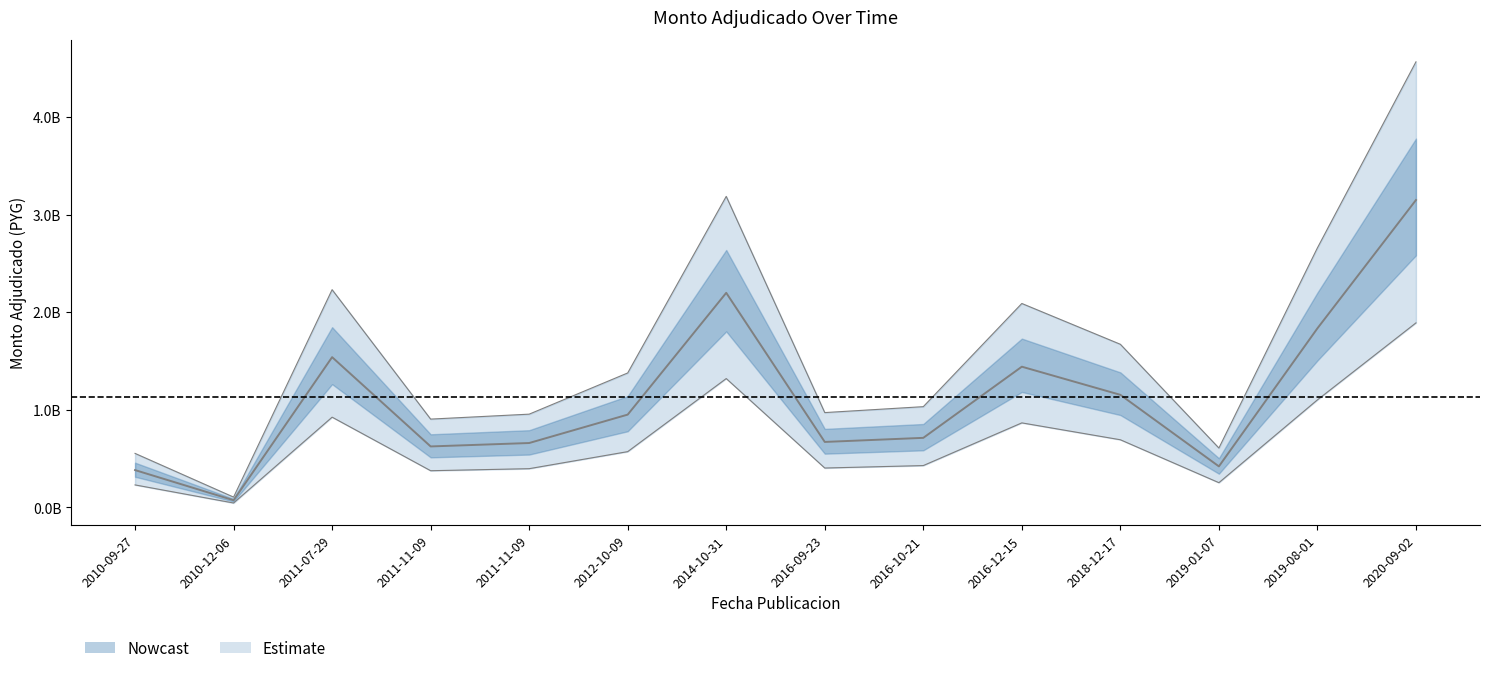

What is the sum of all values?

15784847880